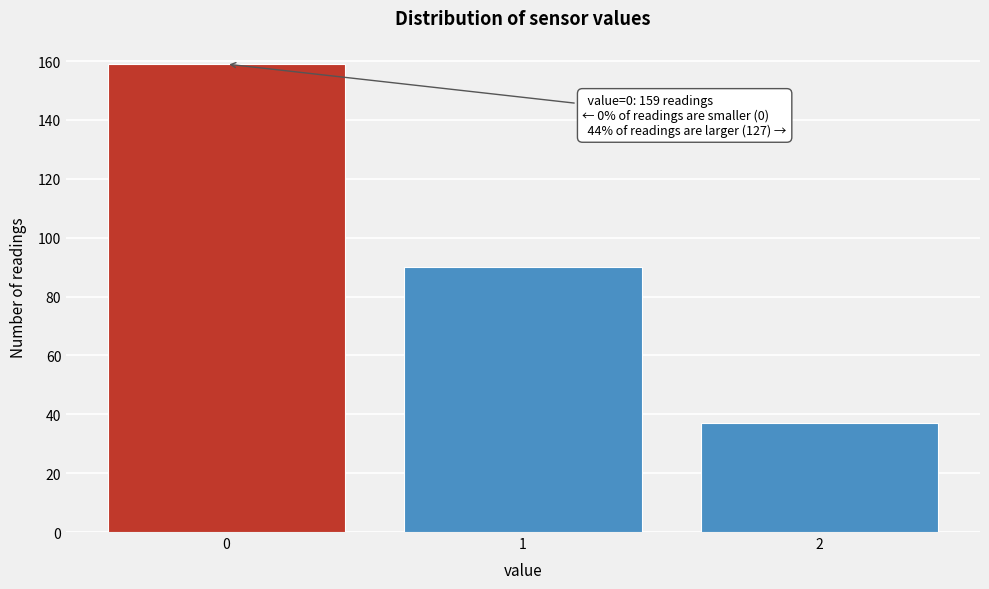

Reading right to left, what are all the values shown in this chart?

37	90	159